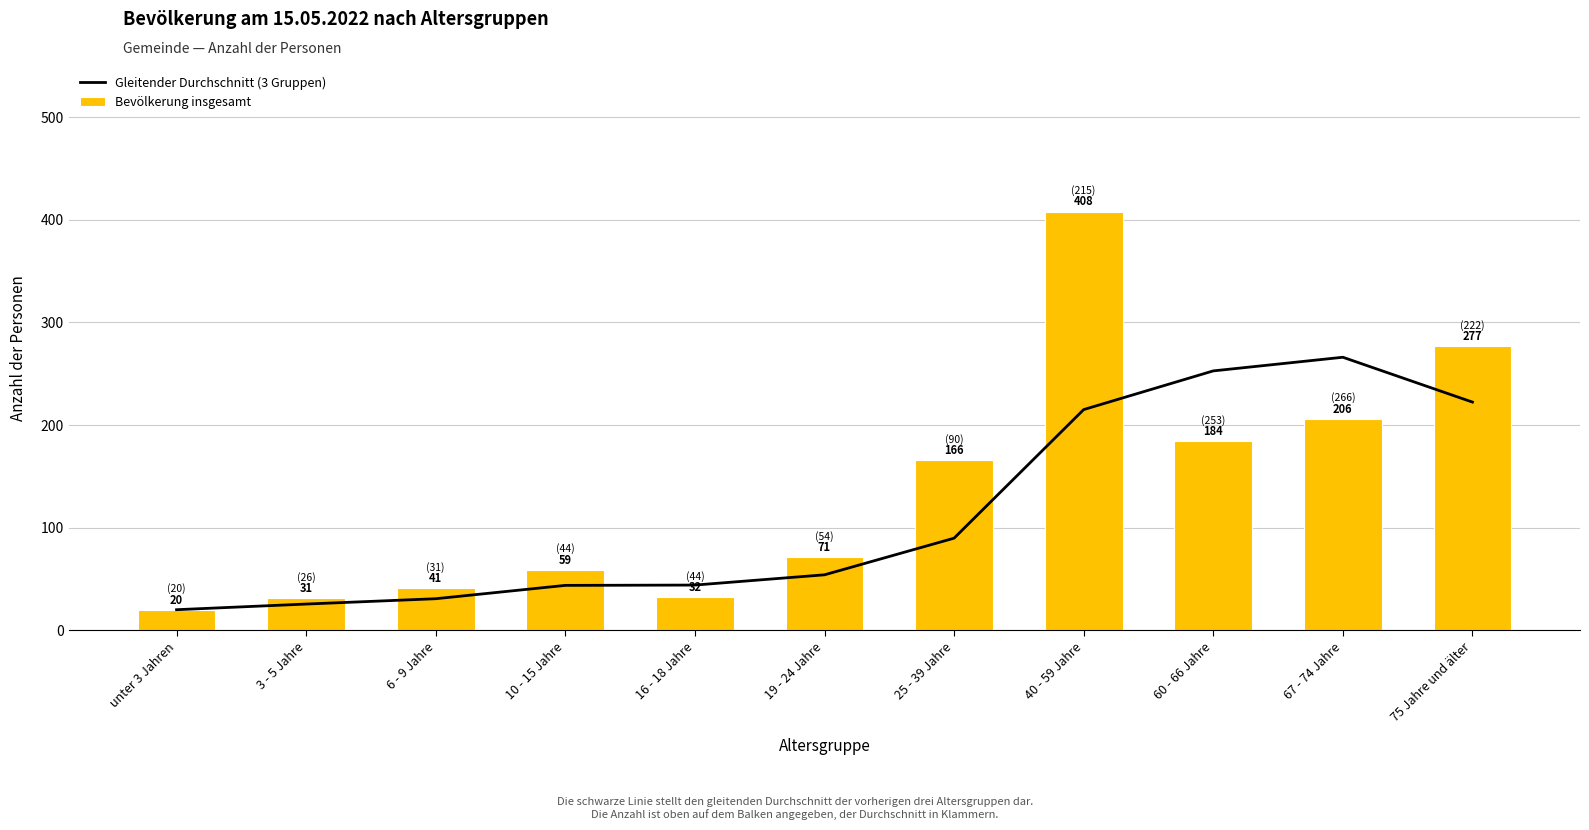

Is it true that Bevölkerung insgesamt equals 18.9 at 16 - 18 Jahre?

False